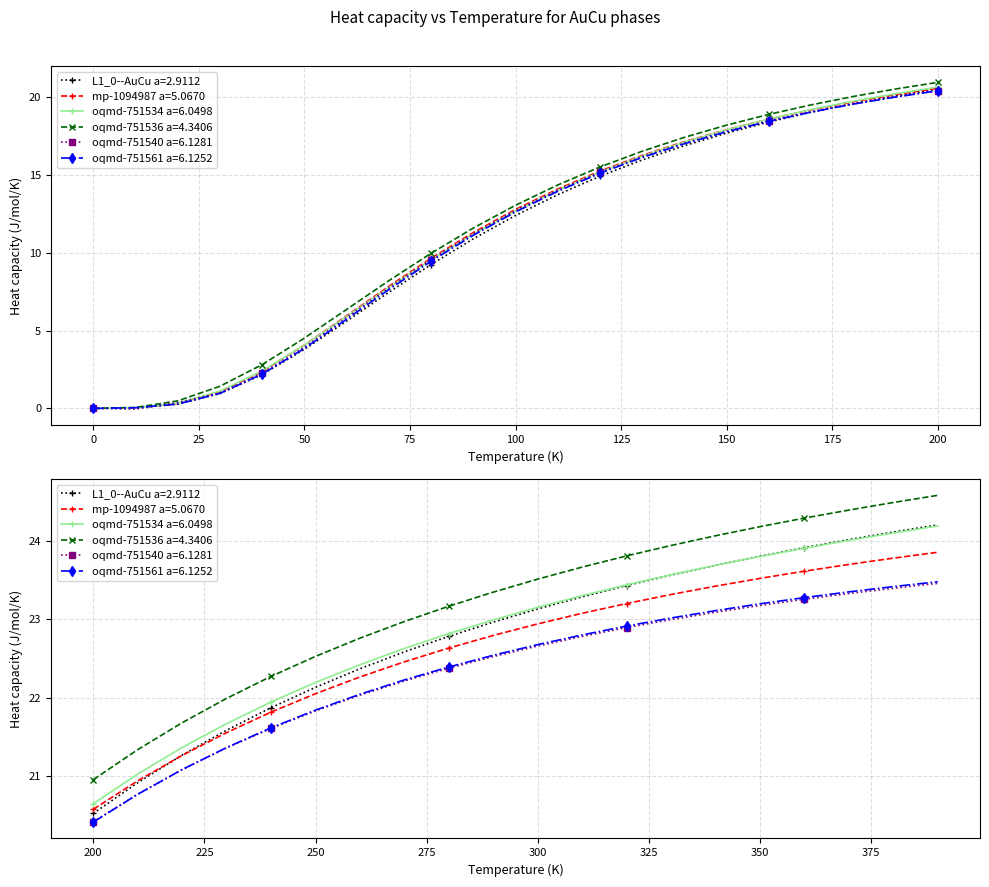

True or false: oqmd-751561 a=6.1252 and oqmd-751536 a=4.3406 intersect in this chart.

False